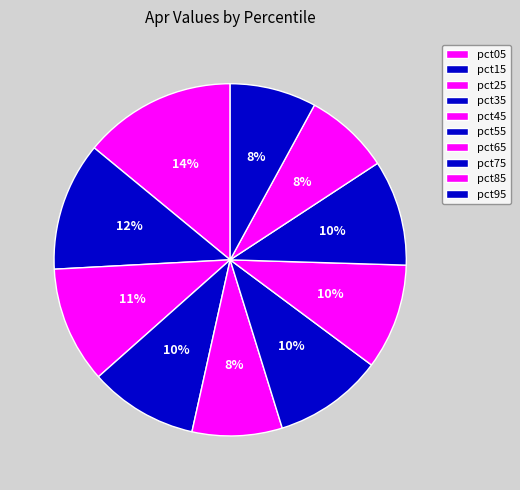

To the nearest percent, what is the difference between the largest and smallest slice percentages?

6%